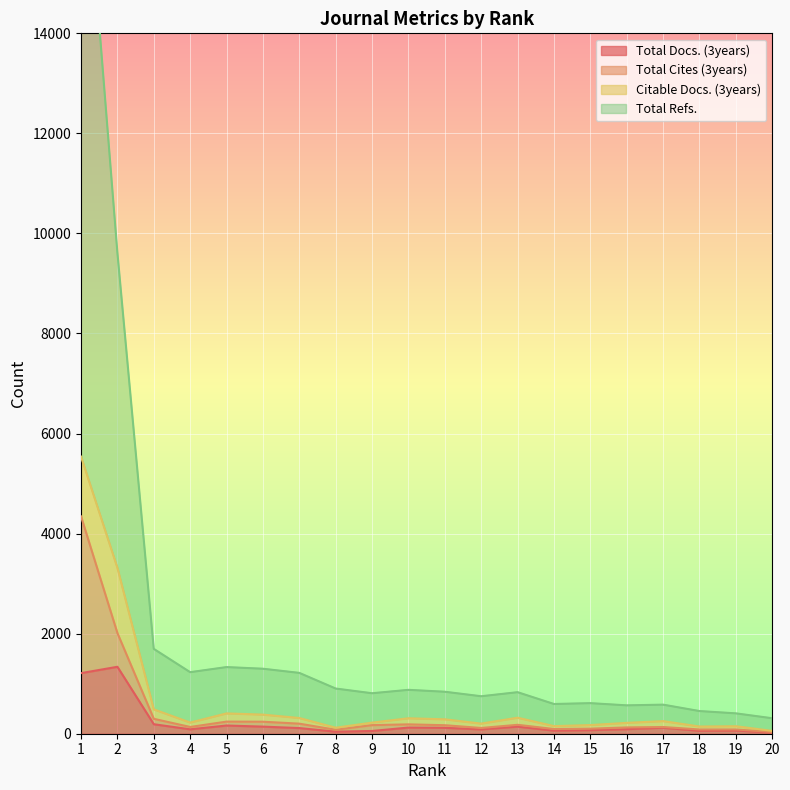

In Total Docs. (3years), how many points are lower than both neighbors (excluding endpoints)?

5